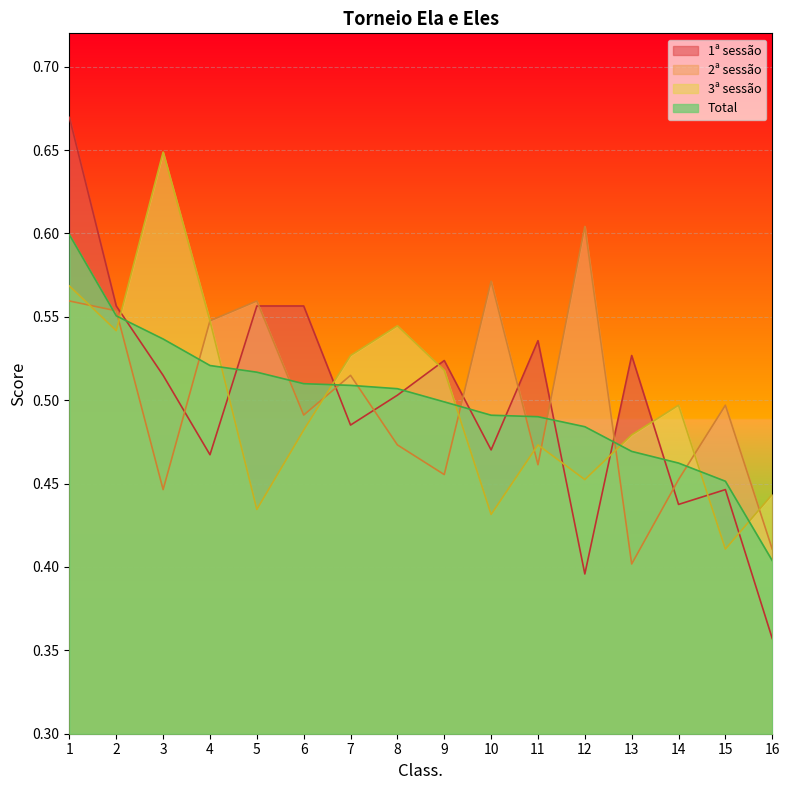

What is the total value across all series at 1?

2.4